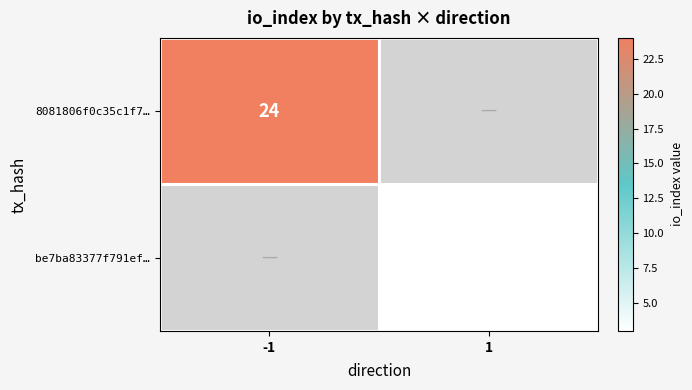

The 8081806f0c35c1f7… series shows 24 at -1. True or false?

True